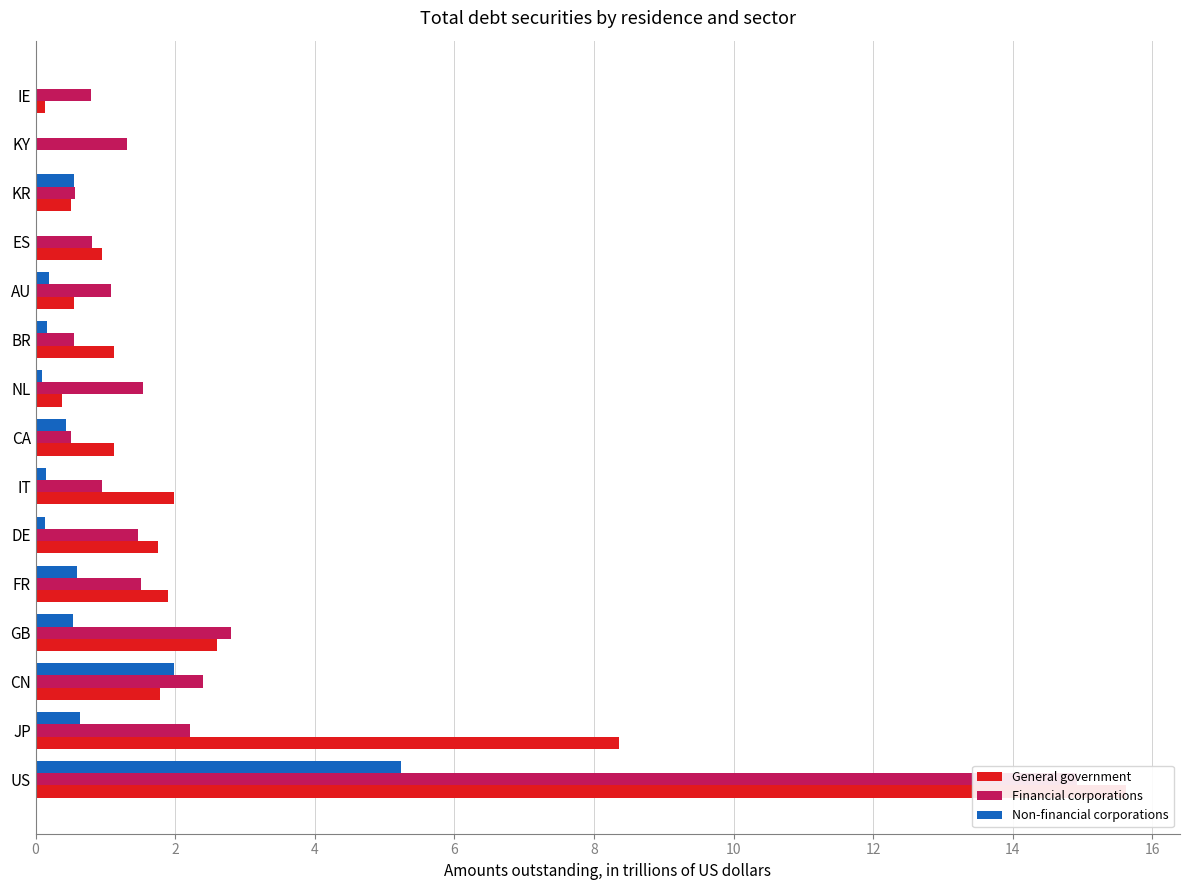

What is the average value of the General government series?

2.6